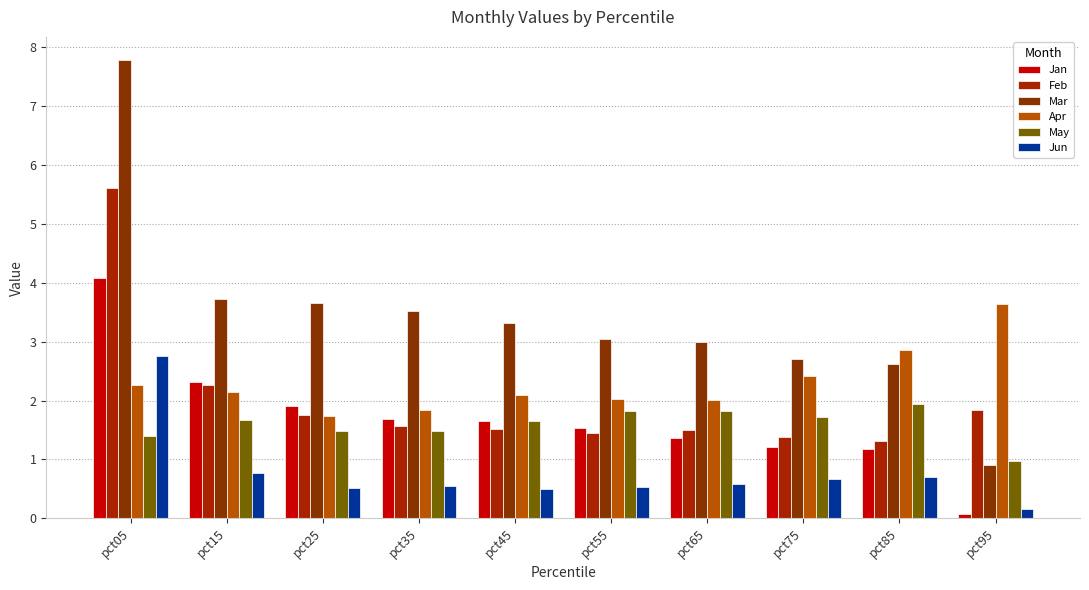

At which label does Apr first exceed 2?

pct05